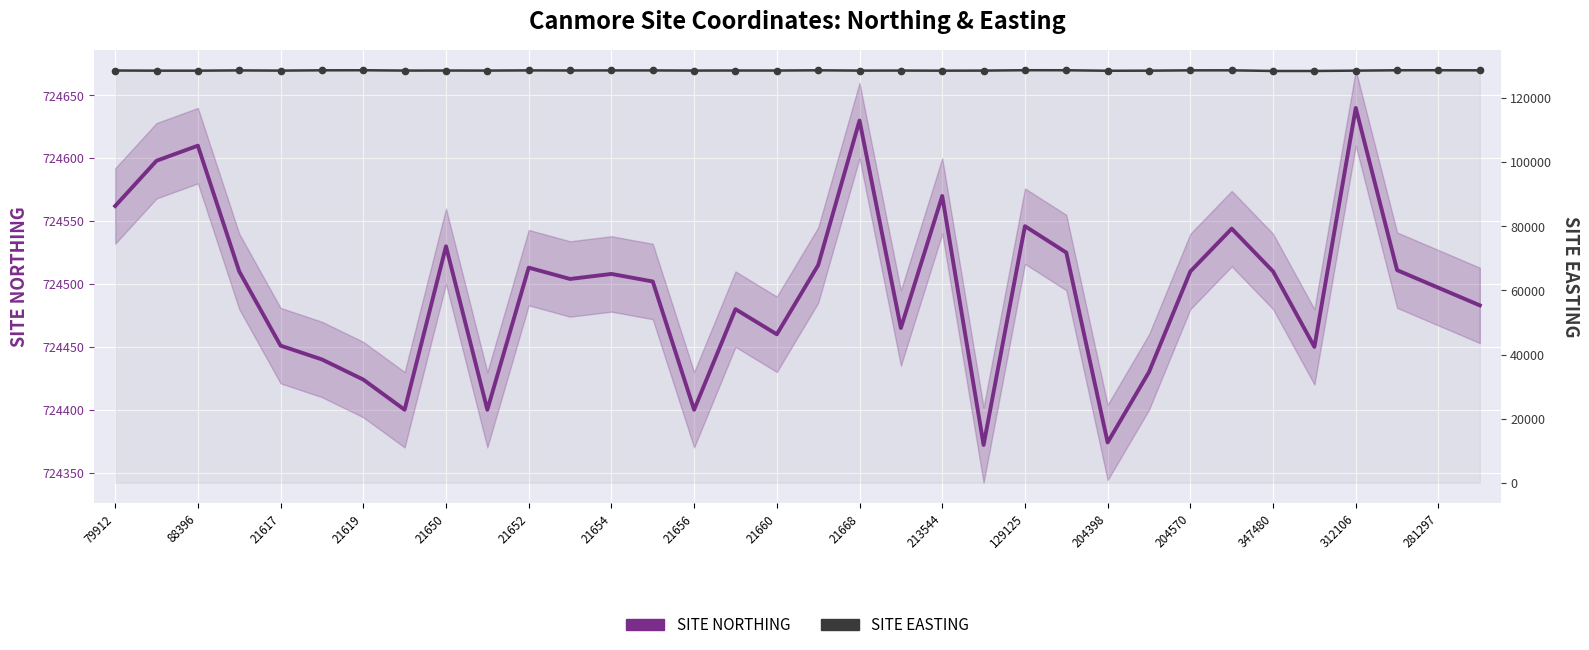

What is the sum of all SITE EASTING values?

4373103